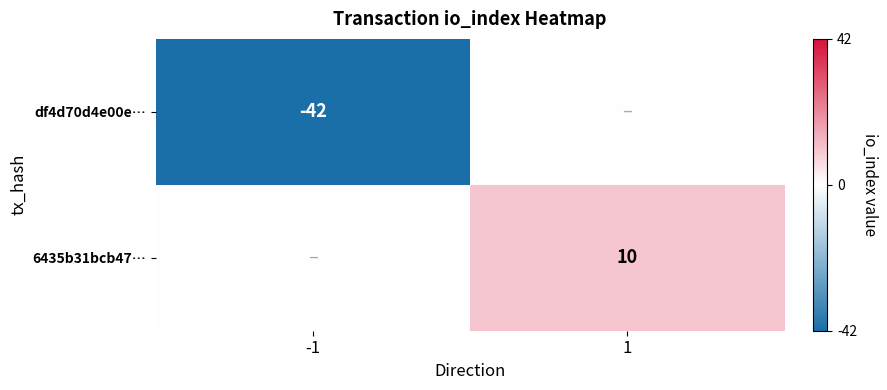

What is the difference between the highest and lowest values at -1?

42